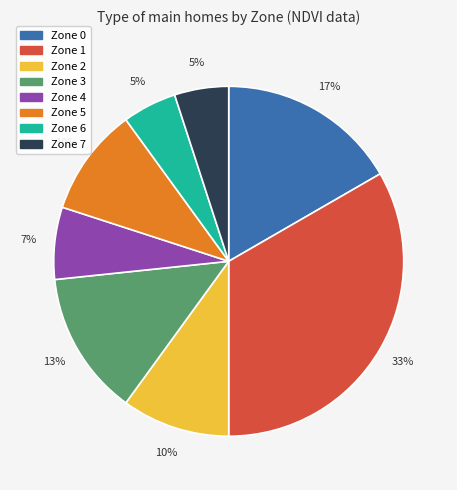

To the nearest percent, what is the average slice percentage?

12%